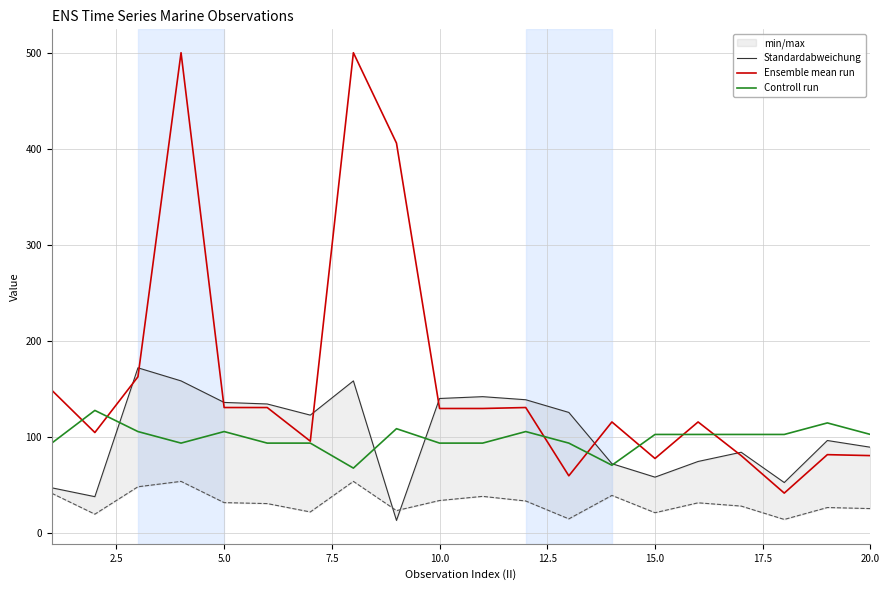

The value of Controll run at 15.0 is 53. True or false?

False